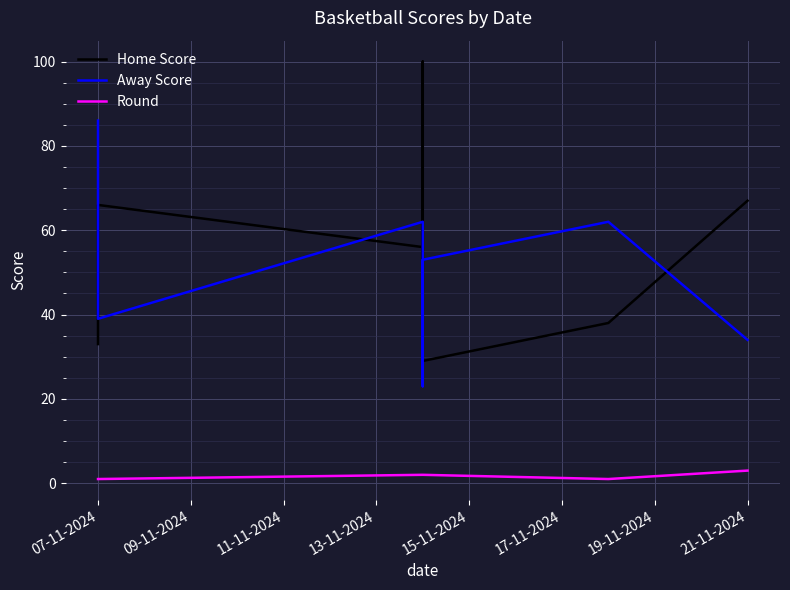

What is the lowest value of the Away Score series?

23